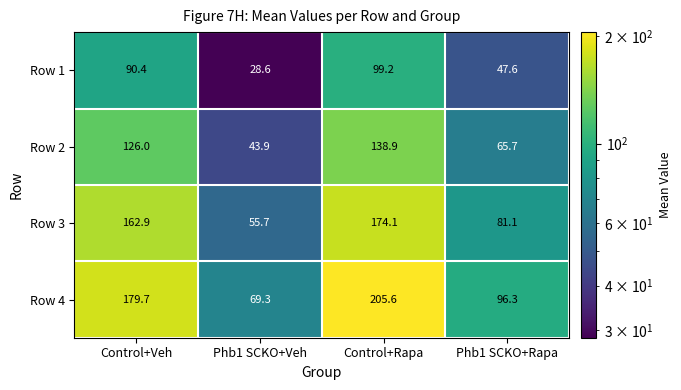

How many data points in Row 4 are above 179?

2